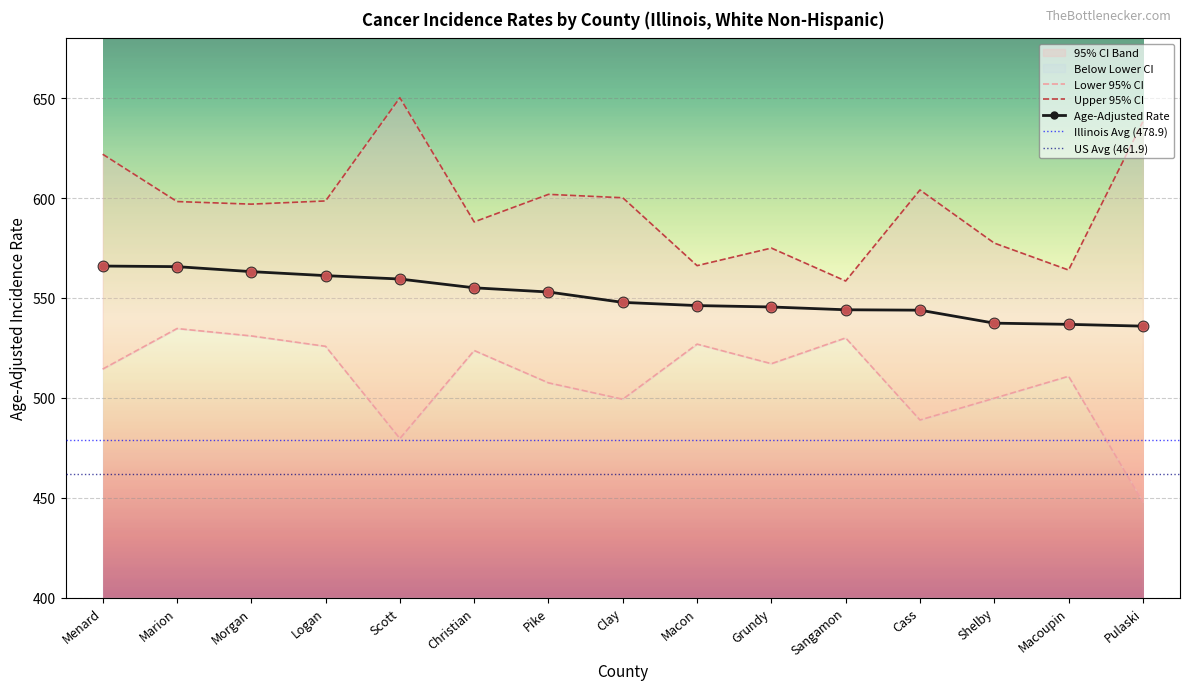

Is the value of Upper 95% CI at Clay greater than the value of Age-Adjusted Rate at Clay?

Yes